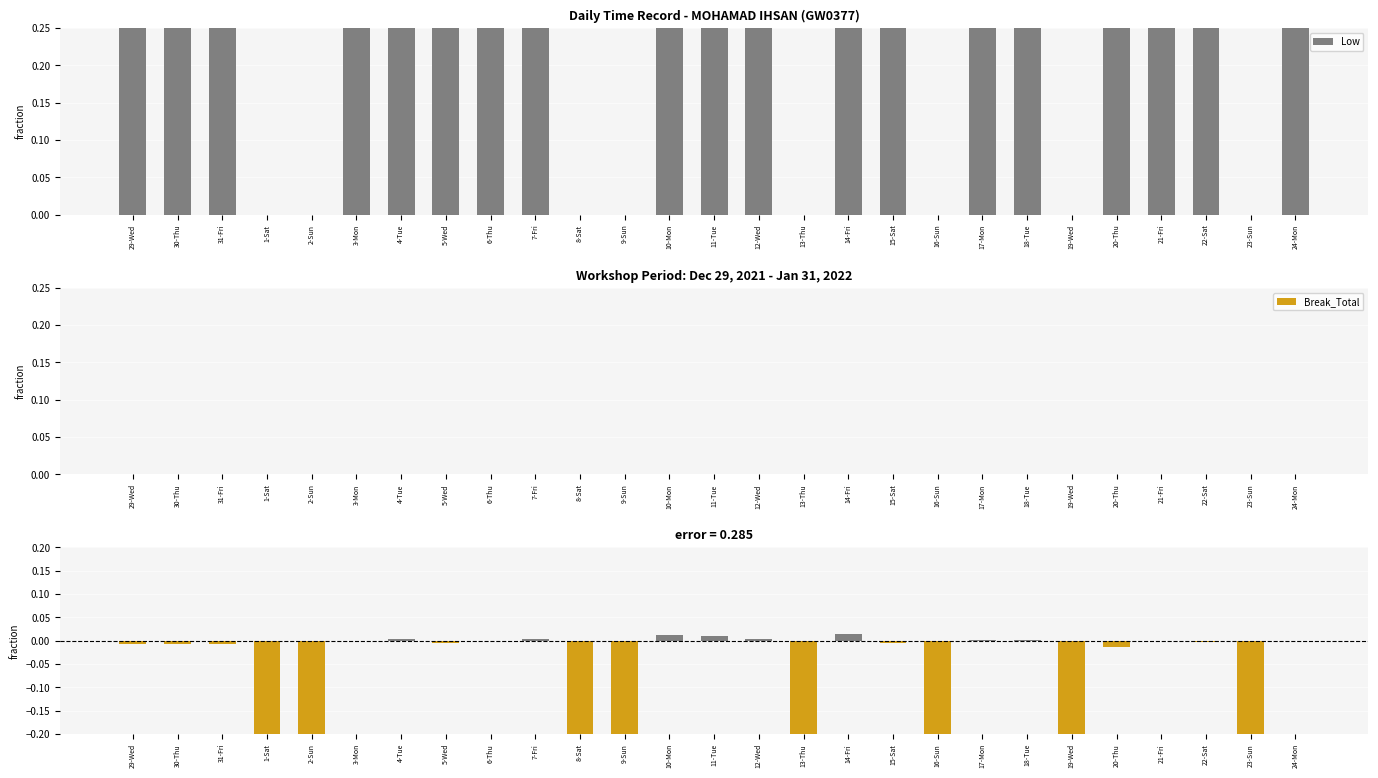

What are all the series names shown in the legend?

Low, Break_Total